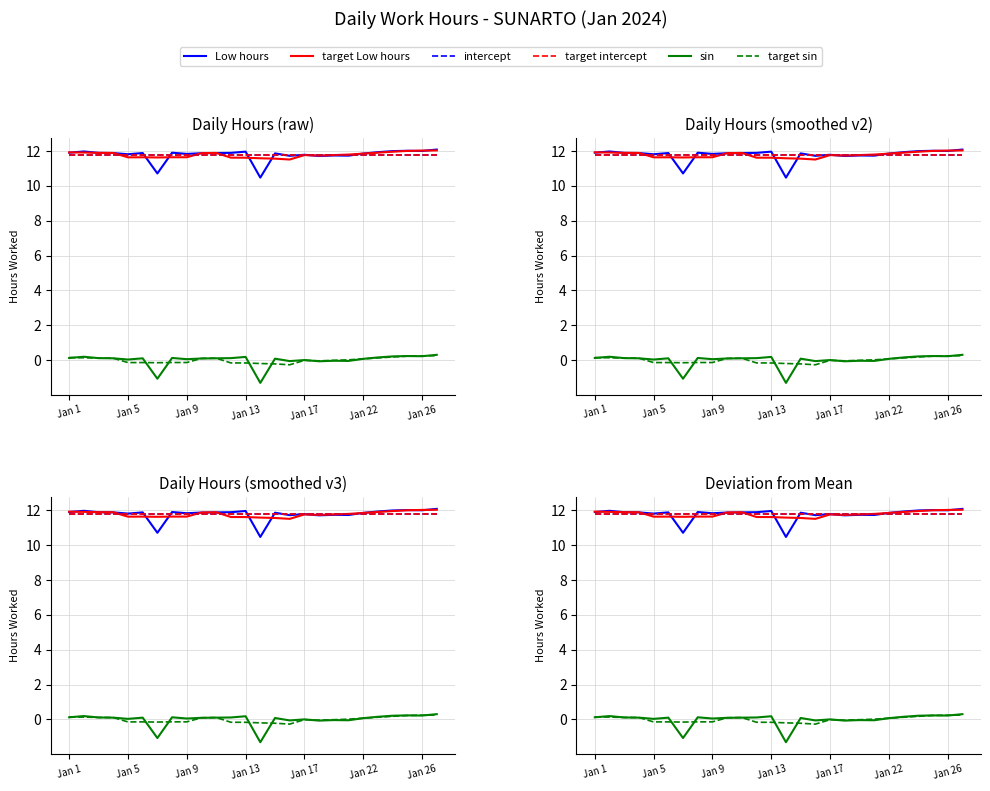

What is the difference between the maximum and minimum values in the Low hours series?

1.6